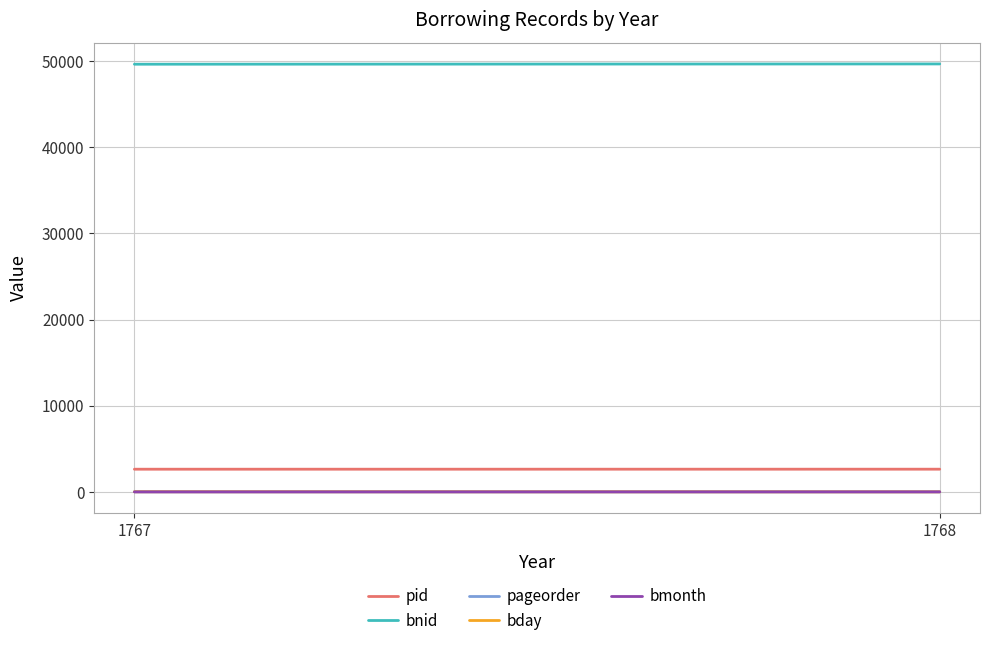

What is the approximate value of pageorder at 1767?

16